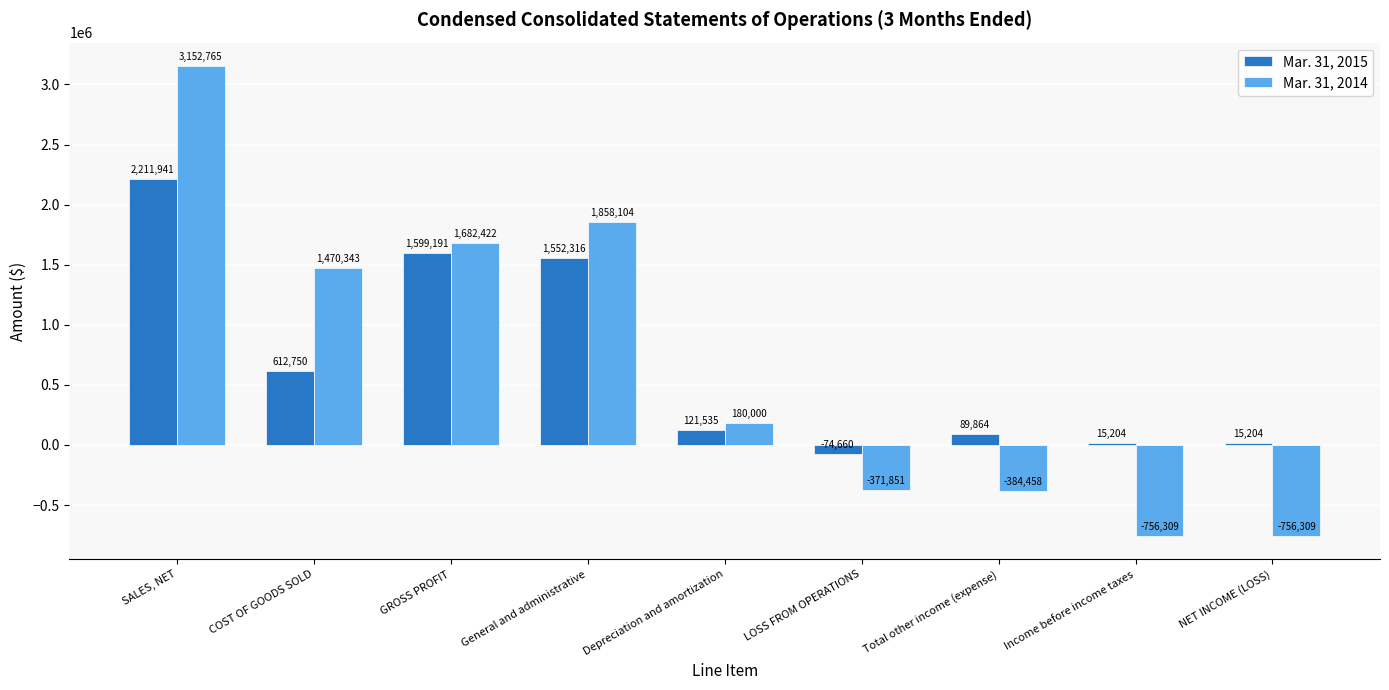

Is it true that Mar. 31, 2014 equals -155433 at NET INCOME (LOSS)?

False